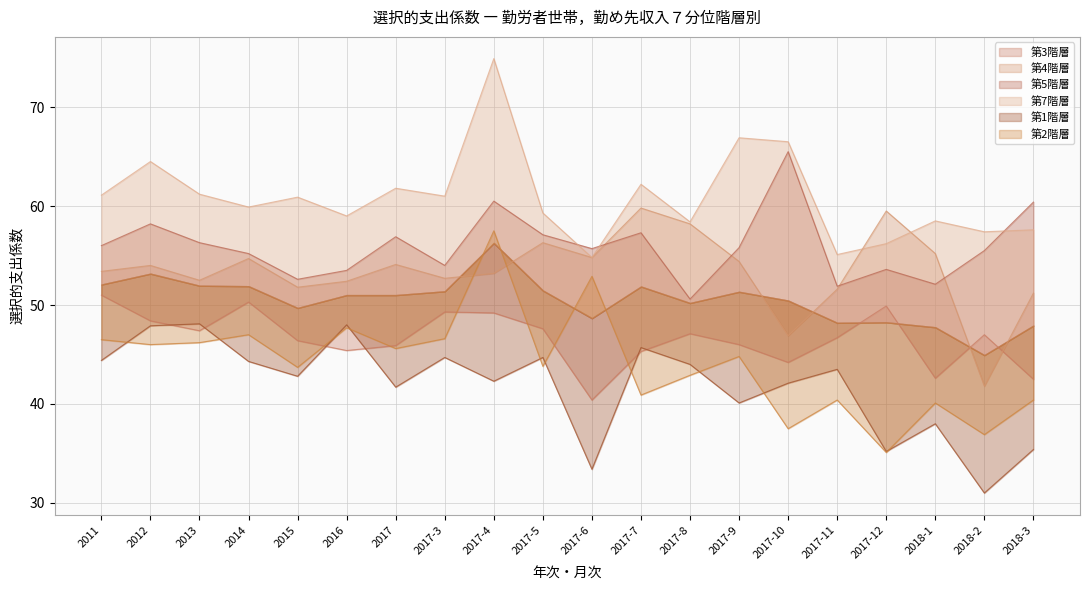

Does the chart have visible grid lines?

Yes